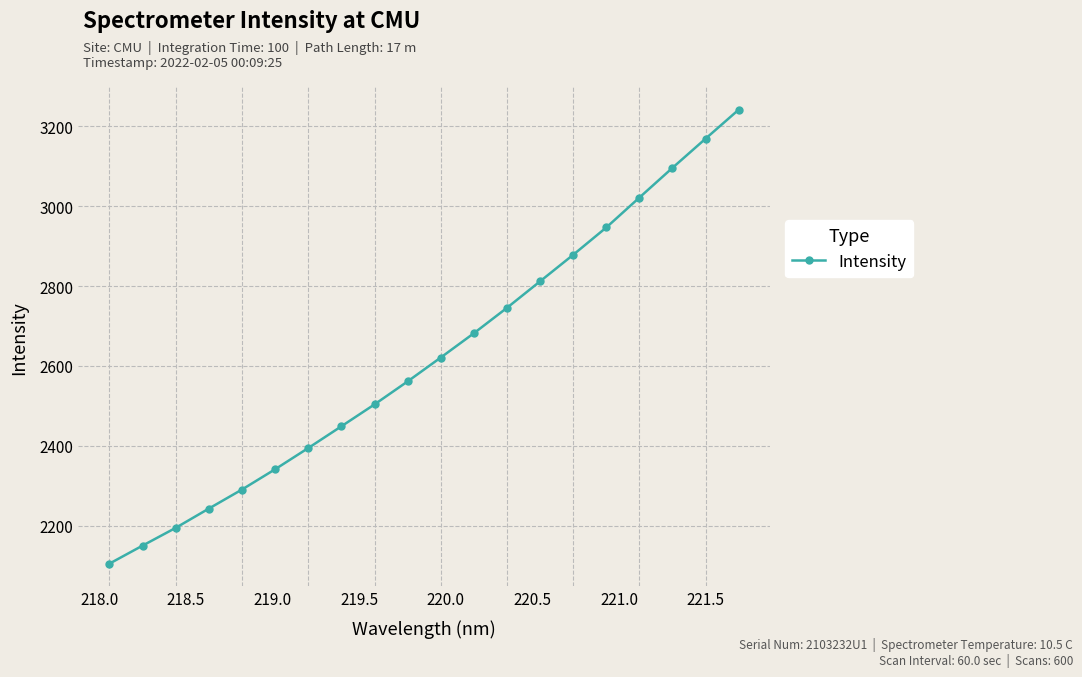

True or false: the data has more than 0 interior local peaks.

False